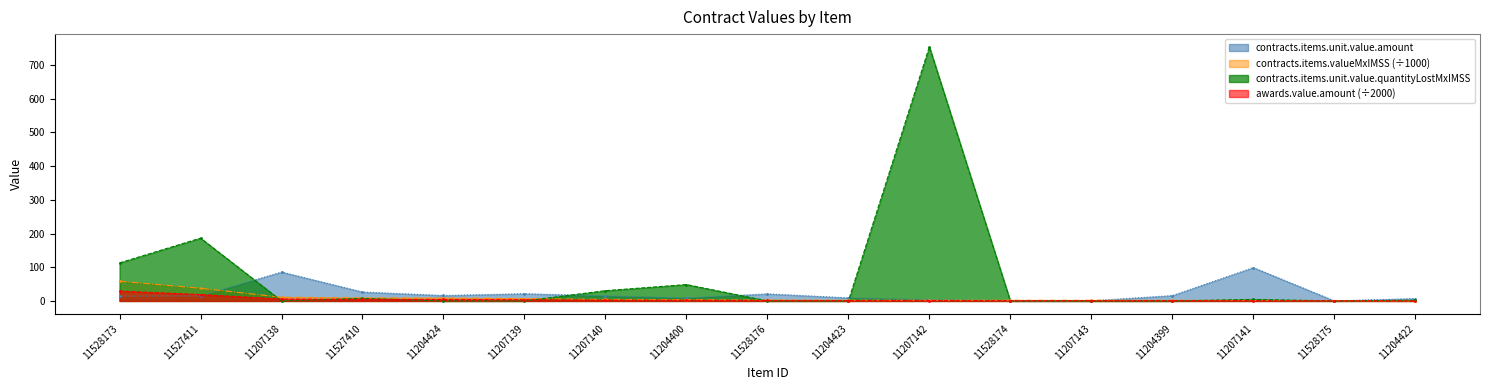

How many data points in contracts.items.unit.value.quantityLostMxIMSS are above 0?

8